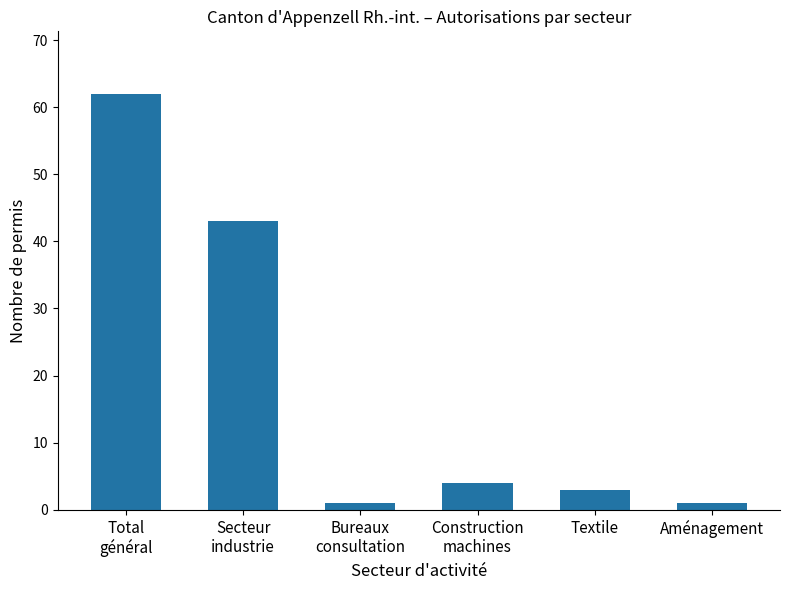

What is the greatest value displayed?

62